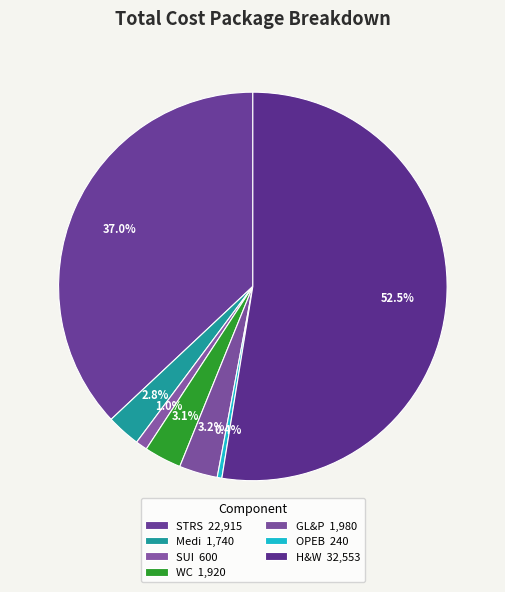

How many segments does this pie chart have?

7